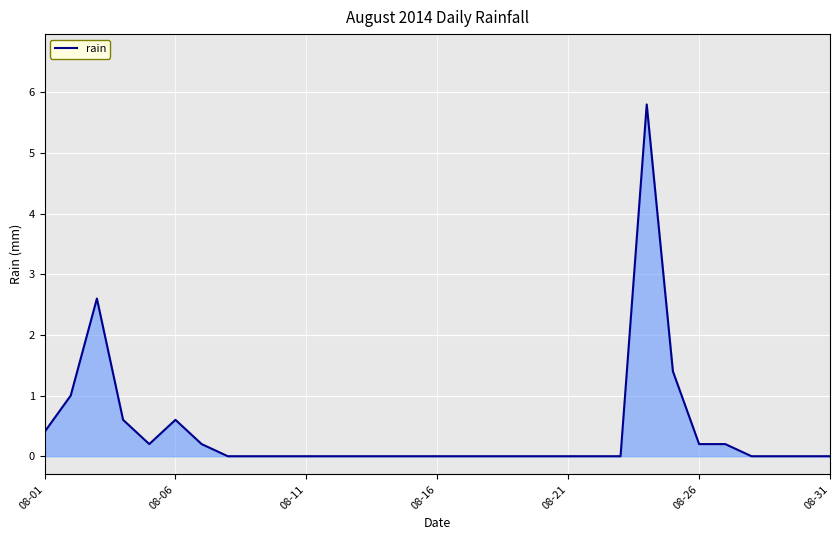

What is the difference between the maximum and minimum values?

5.8